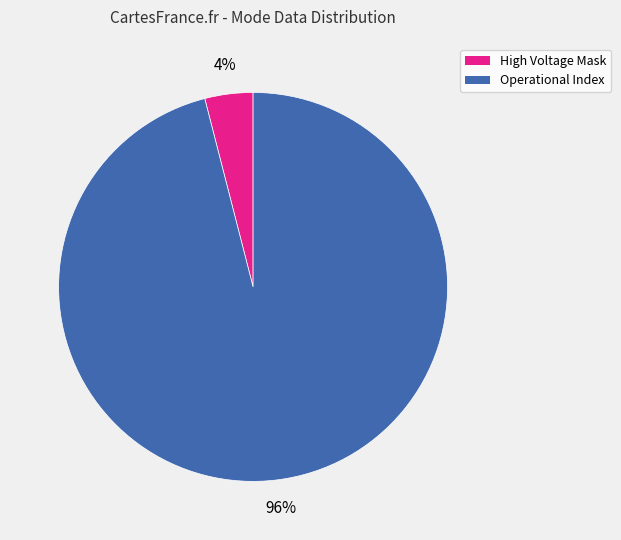

How many slices are in this pie chart?

2